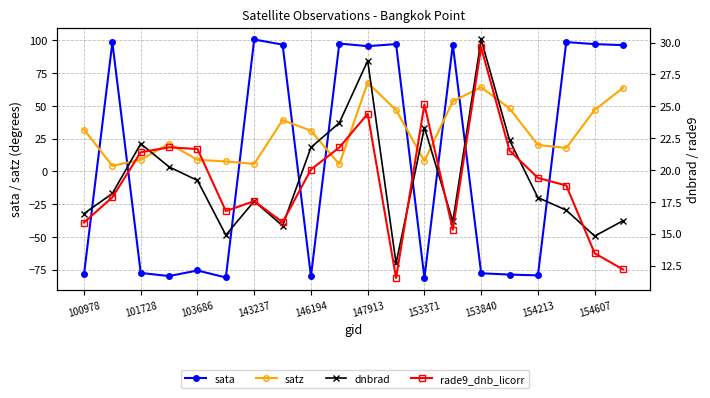

What is the total value across all series at 100978?

-14.3